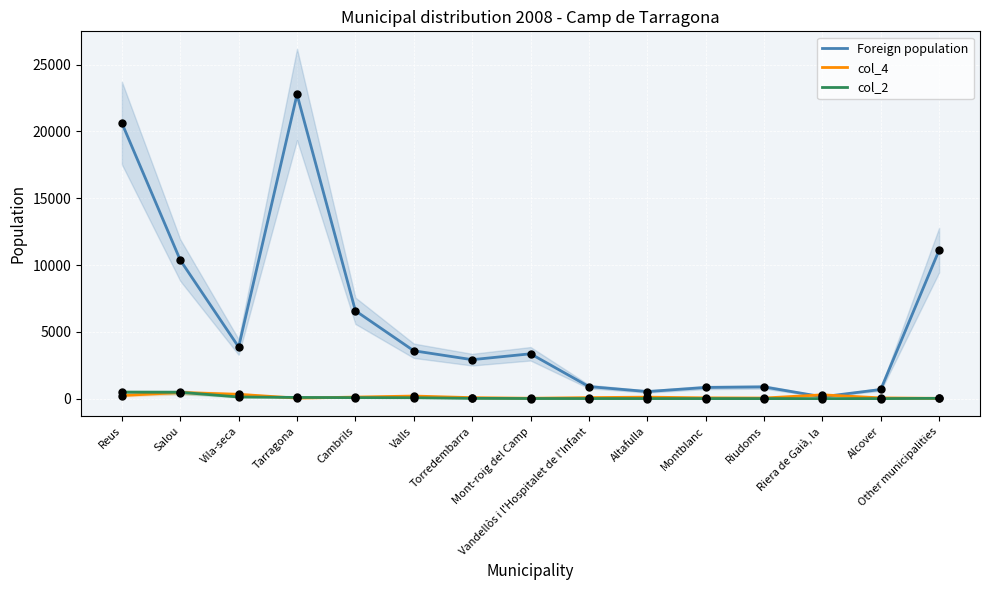

Which series has the largest total across all categories?

Foreign population